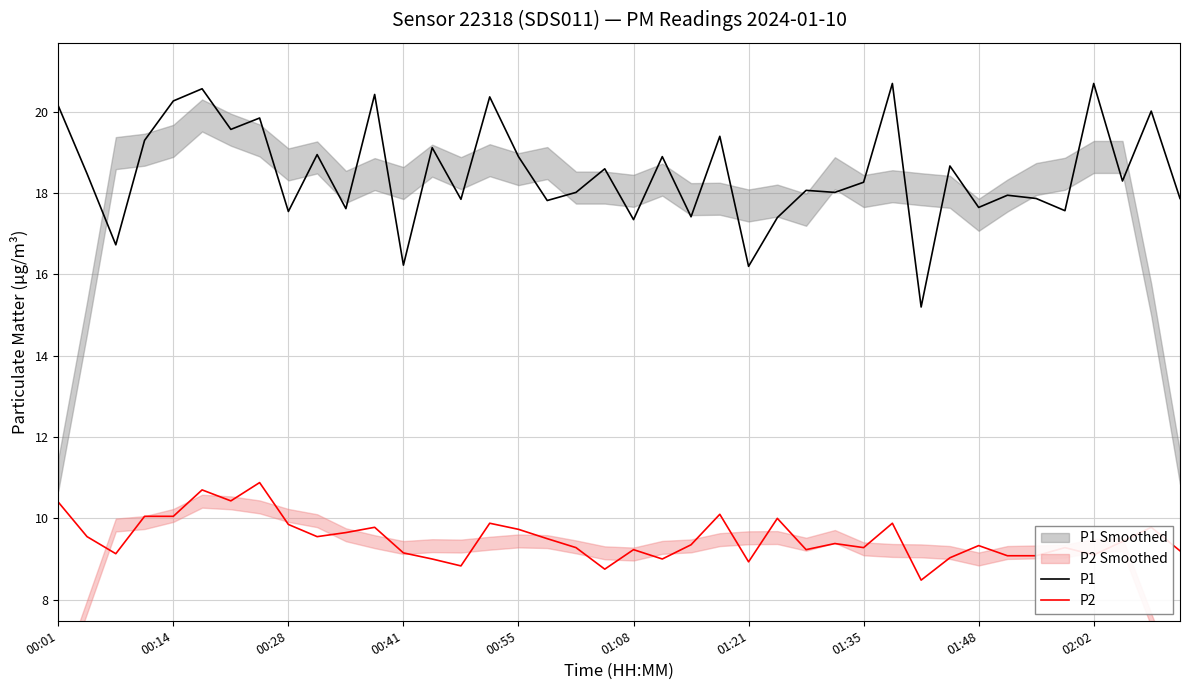

Is this an area chart (filled region under the line)?

No